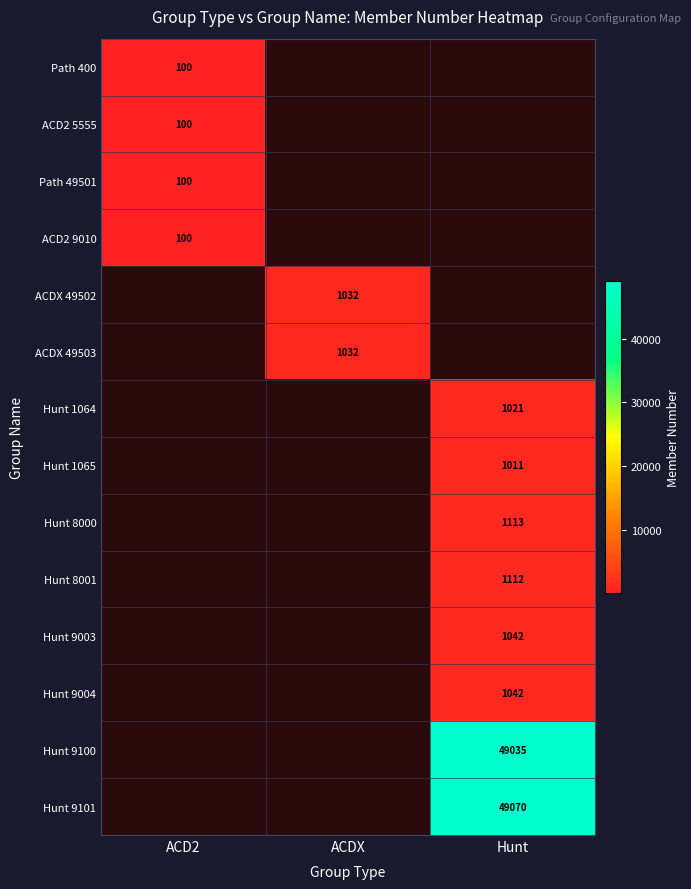

True or false: Hunt 9004 has a value of 1531 at Hunt.

False